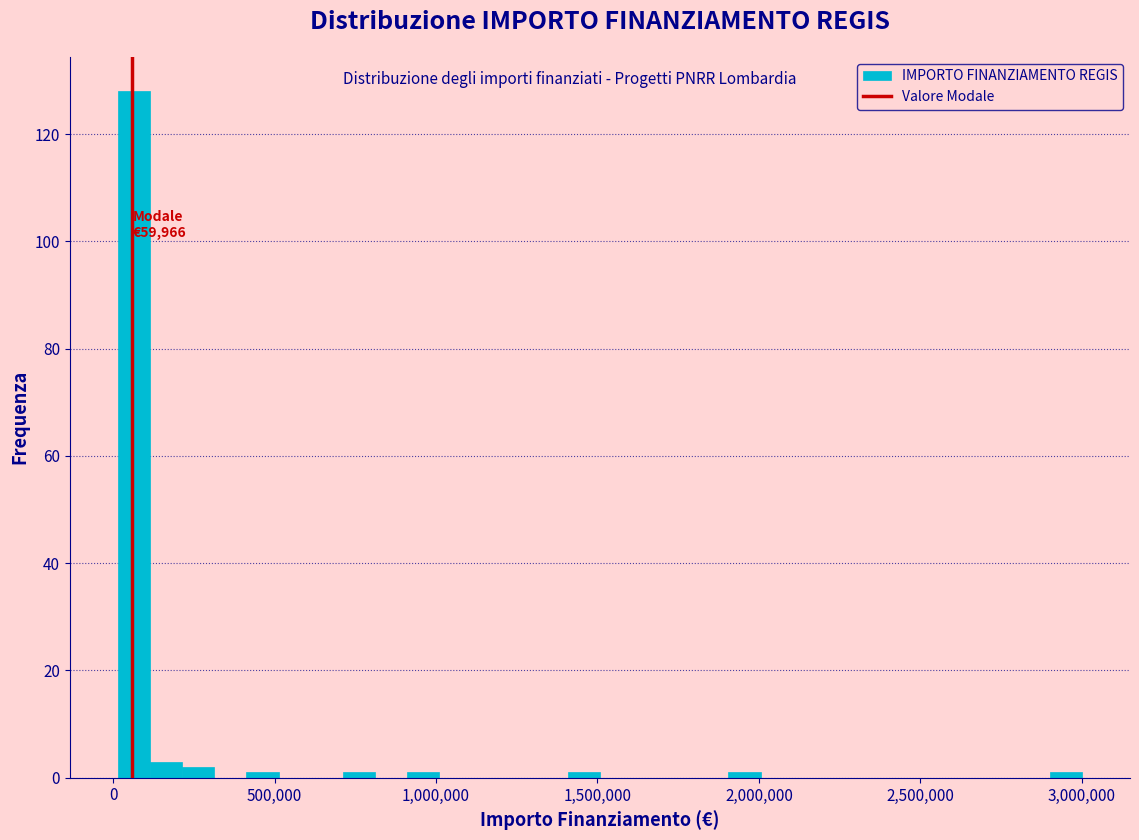

Read against the x-axis, roughly where is the centre of the tallest bar?

50000